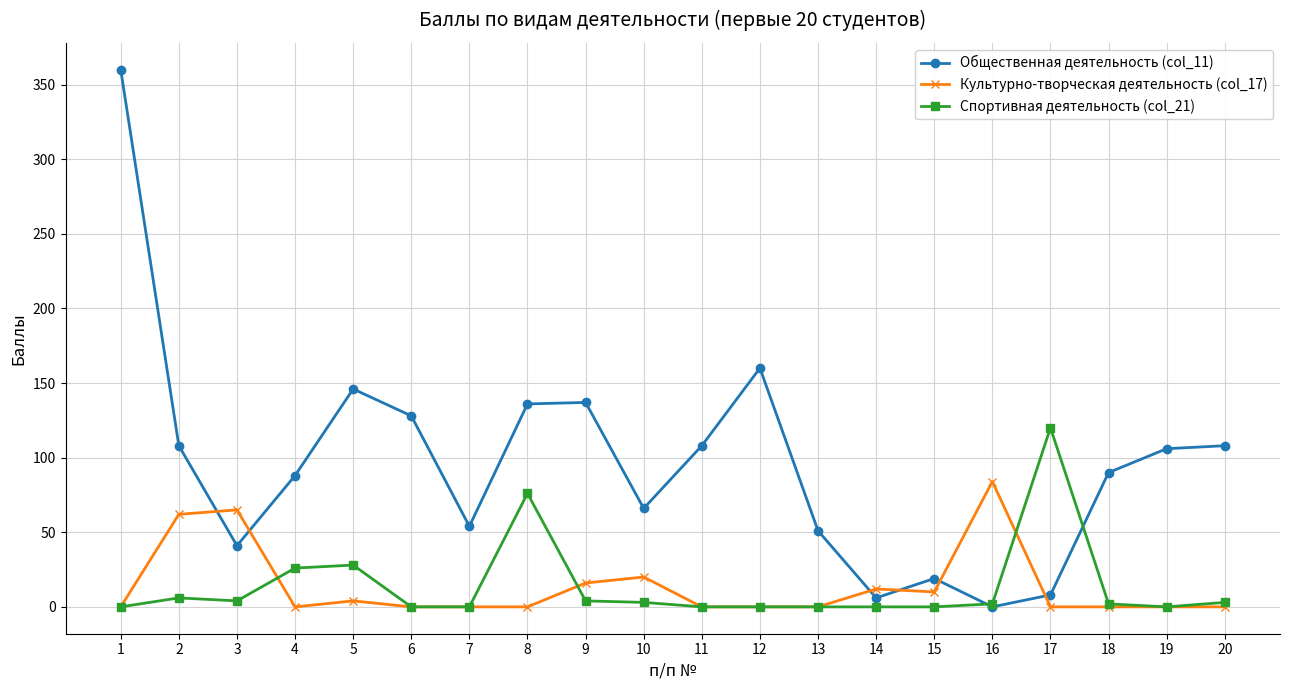

Does the chart have visible grid lines?

Yes